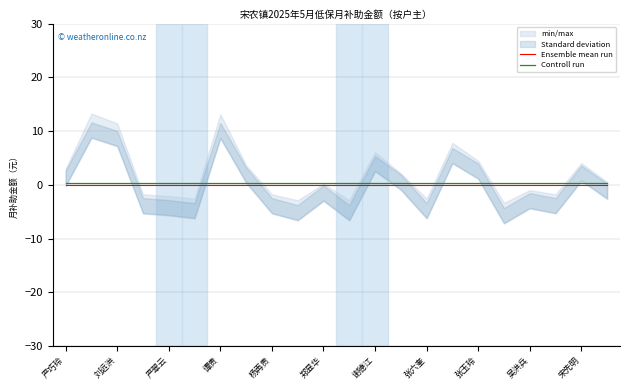

Reading right to left, extract all data points from this chart.

Ensemble mean run: 0.0	0.0	0.0	0.0	0.0	0.0	0.0	0.0	0.0	0.0	0.0	0.0	0.0	0.0	0.0	0.0	0.0	0.0	0.0	0.0	0.0	0.0
Controll run: 0.3	0.3	0.3	0.3	0.3	0.3	0.3	0.3	0.3	0.3	0.3	0.3	0.3	0.3	0.3	0.3	0.3	0.3	0.3	0.3	0.3	0.3